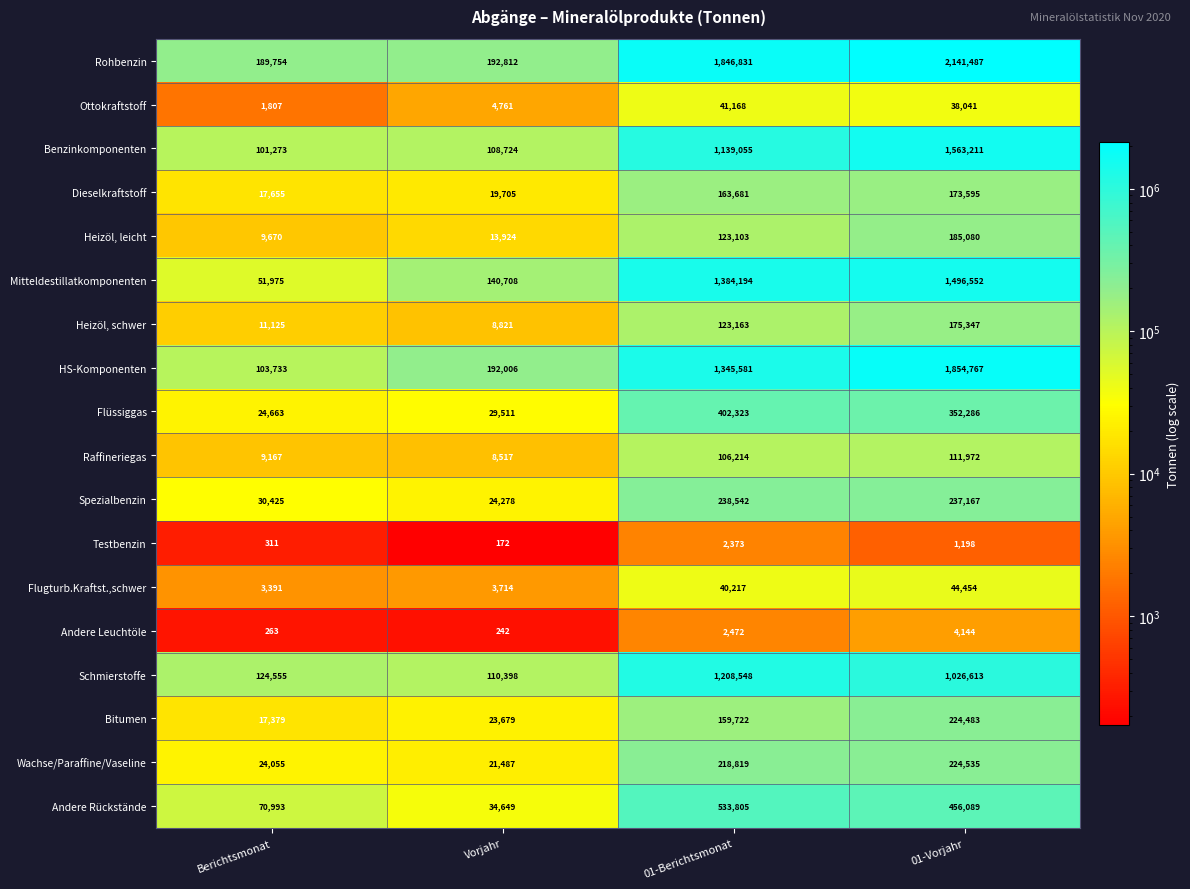

At which label does Dieselkraftstoff reach its minimum?

Berichtsmonat